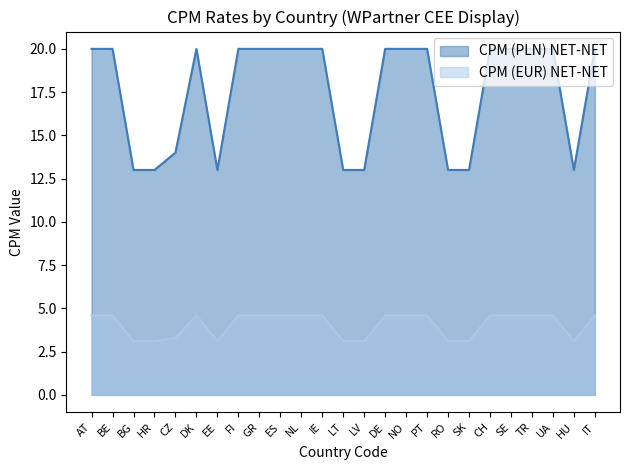

Reading left to right, list all the values displayed in this chart.

CPM (PLN) NET-NET: AT=20.0	BE=20.0	BG=13.0	HR=13.0	CZ=14.0	DK=20.0	EE=13.0	FI=20.0	GR=20.0	ES=20.0	NL=20.0	IE=20.0	LT=13.0	LV=13.0	DE=20.0	NO=20.0	PT=20.0	RO=13.0	SK=13.0	CH=20.0	SE=20.0	TR=20.0	UA=20.0	HU=13.0	IT=20.0
CPM (EUR) NET-NET: AT=4.6	BE=4.6	BG=3.1	HR=3.1	CZ=3.3	DK=4.6	EE=3.1	FI=4.6	GR=4.6	ES=4.6	NL=4.6	IE=4.6	LT=3.1	LV=3.1	DE=4.6	NO=4.6	PT=4.6	RO=3.1	SK=3.1	CH=4.6	SE=4.6	TR=4.6	UA=4.6	HU=3.1	IT=4.6